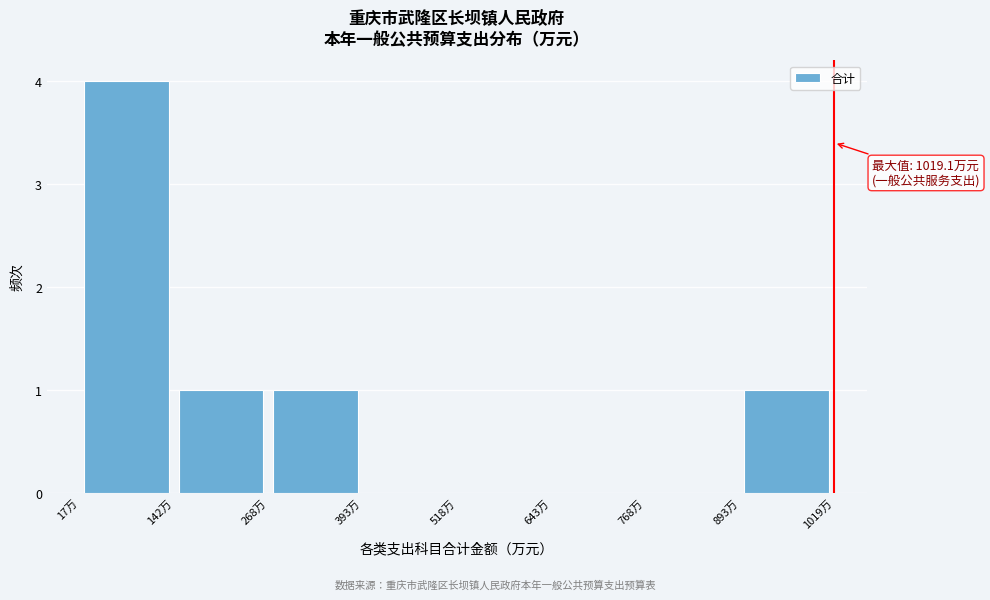

Which range on the x-axis has the tallest bar?

20 to 140